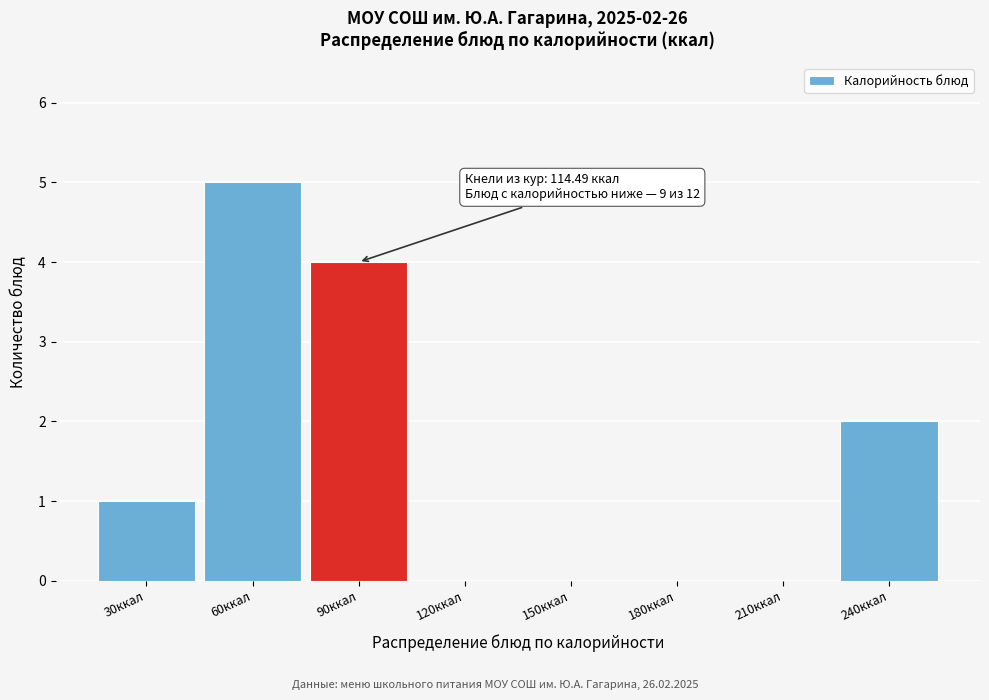

Reading left to right, what are all the values shown in this chart?

30ккал=1	60ккал=5	90ккал=4	120ккал=0	150ккал=0	180ккал=0	210ккал=0	240ккал=2